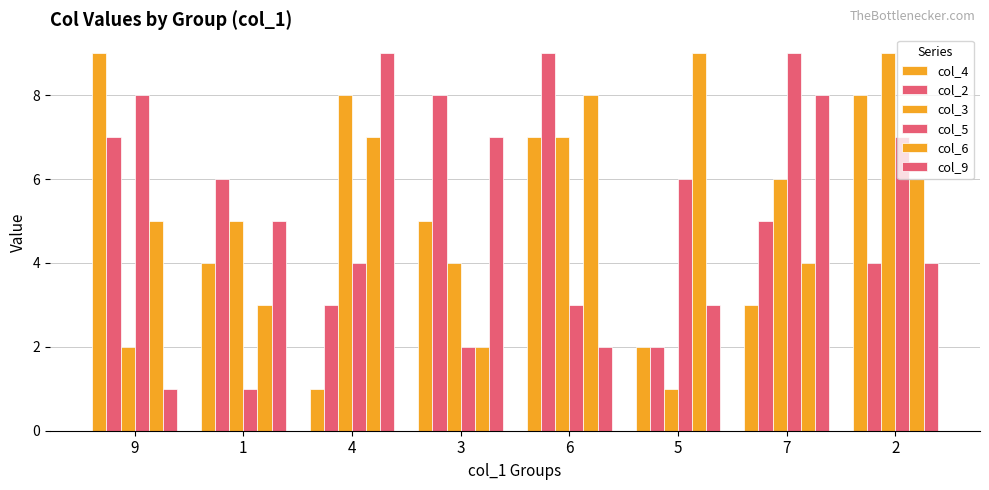

Which series changed the most between 9 and 7?

col_9